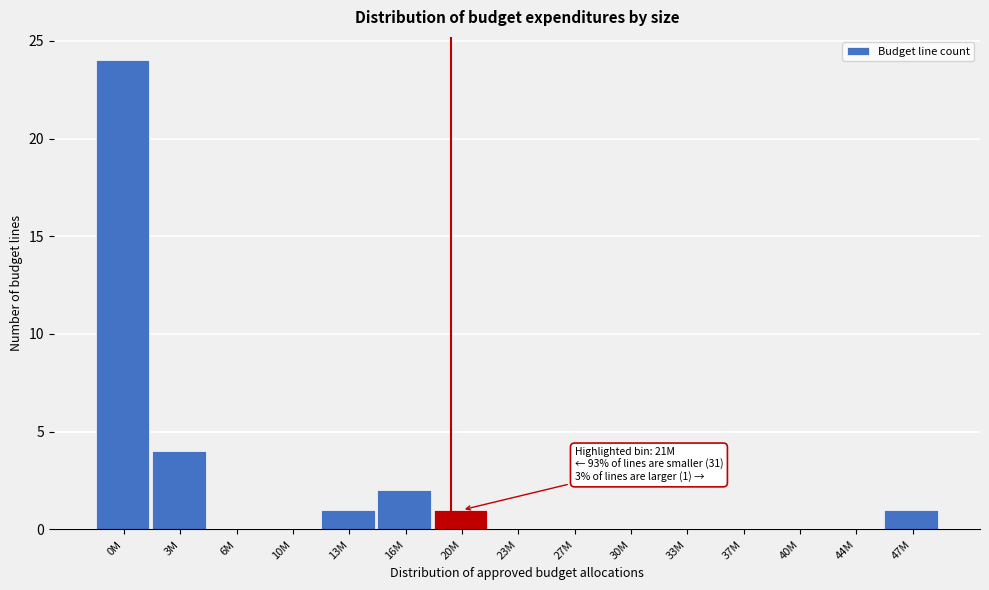

Reading right to left, transcribe all the data shown in this chart.

47M=1	44M=0	40M=0	37M=0	33M=0	30M=0	27M=0	23M=0	20M=1	16M=2	13M=1	10M=0	6M=0	3M=4	0M=24